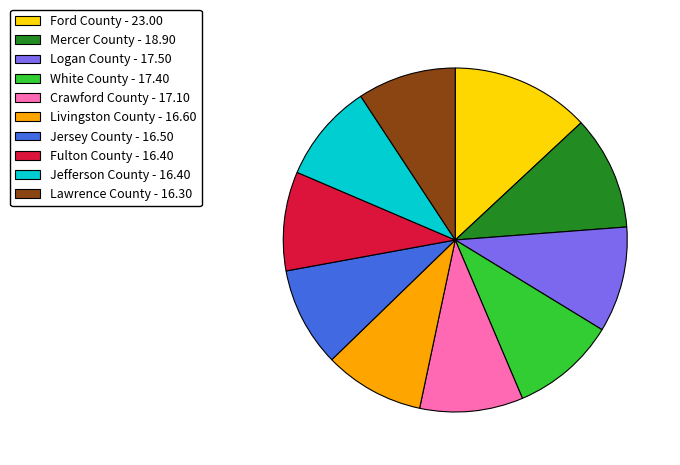

Which category has the biggest portion of the pie?

Ford County